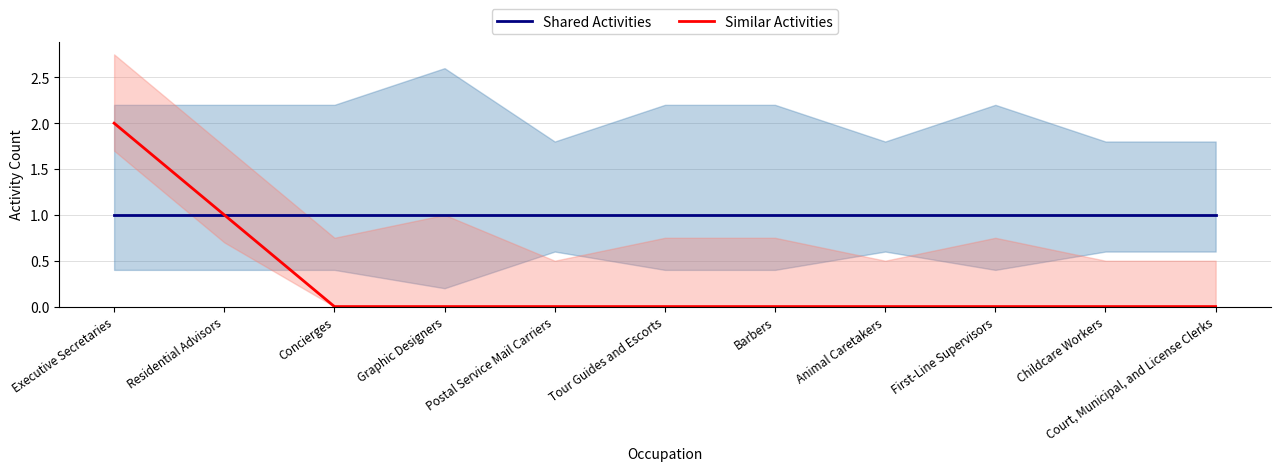

Reading left to right, transcribe all the data shown in this chart.

Shared Activities: 1	1	1	1	1	1	1	1	1	1	1
Similar Activities: 2	1	0	0	0	0	0	0	0	0	0